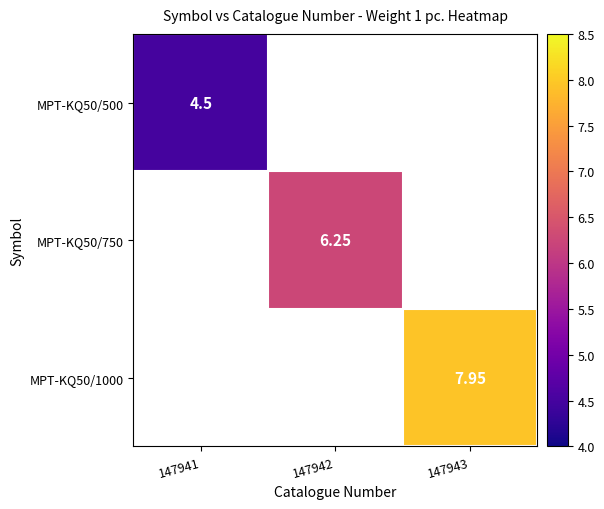

Read the MPT-KQ50/1000 value at 147943.

8.0